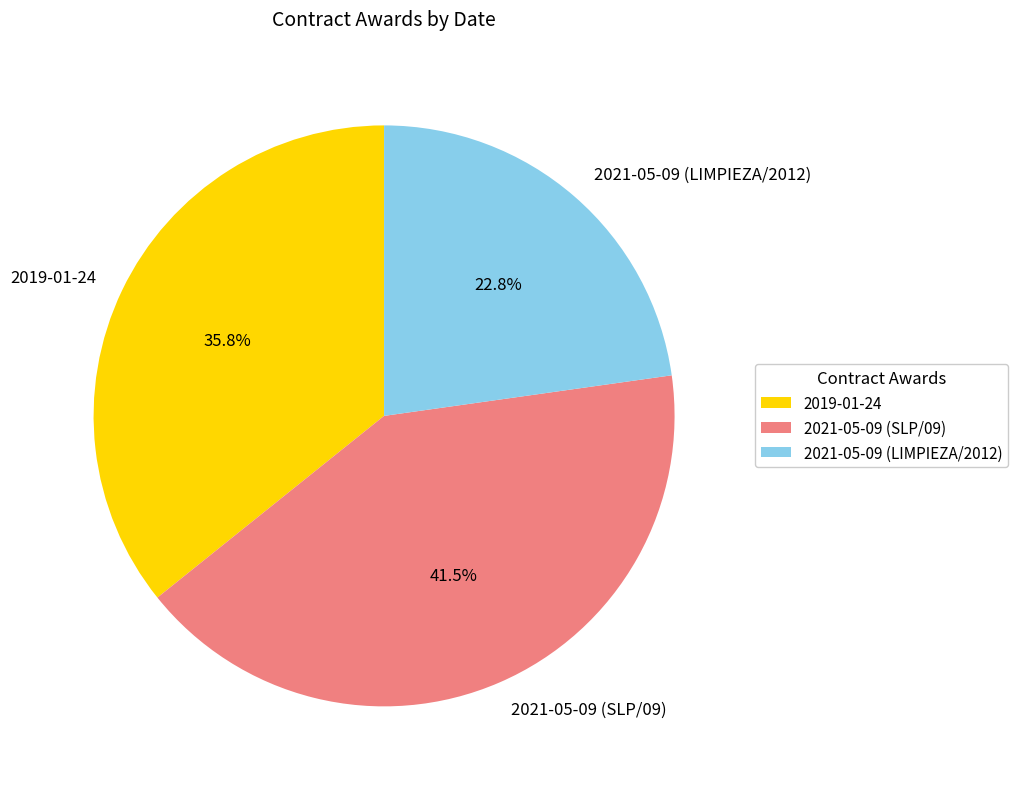

Which has a higher value, 2019-01-24 or 2021-05-09 (SLP/09)?

2021-05-09 (SLP/09)